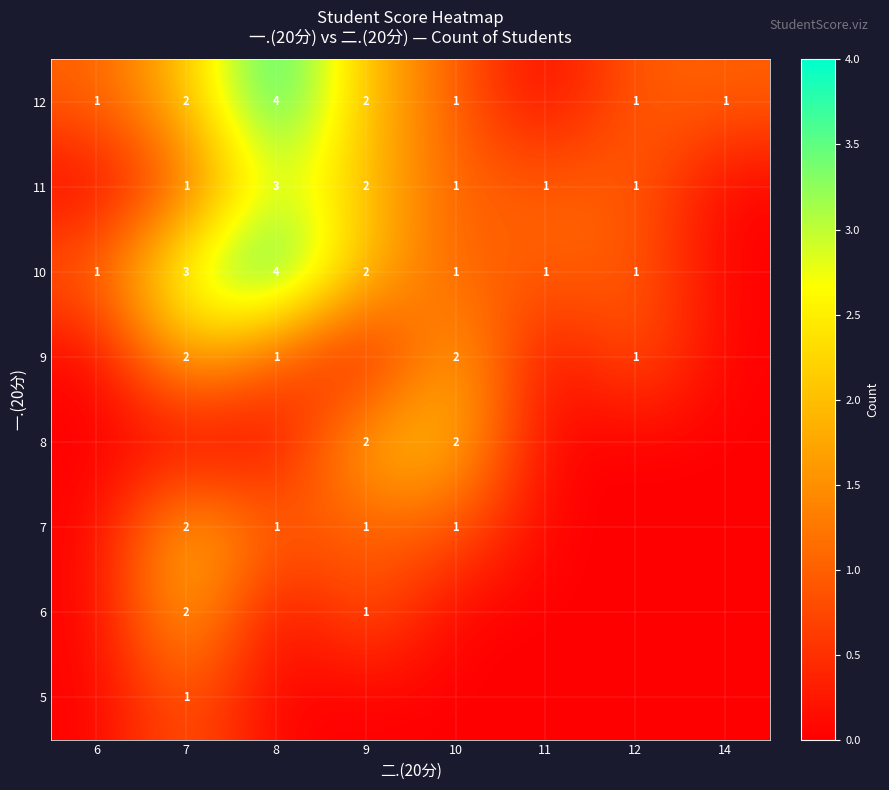

What is the sum of the 12 values at 12 and 8?

5